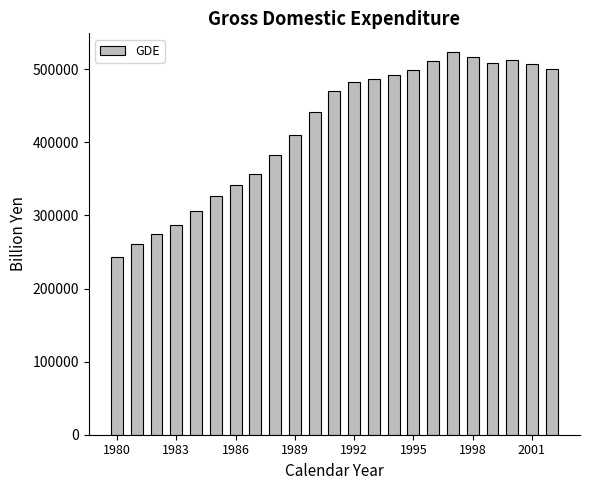

How many values exceed 469940?

12